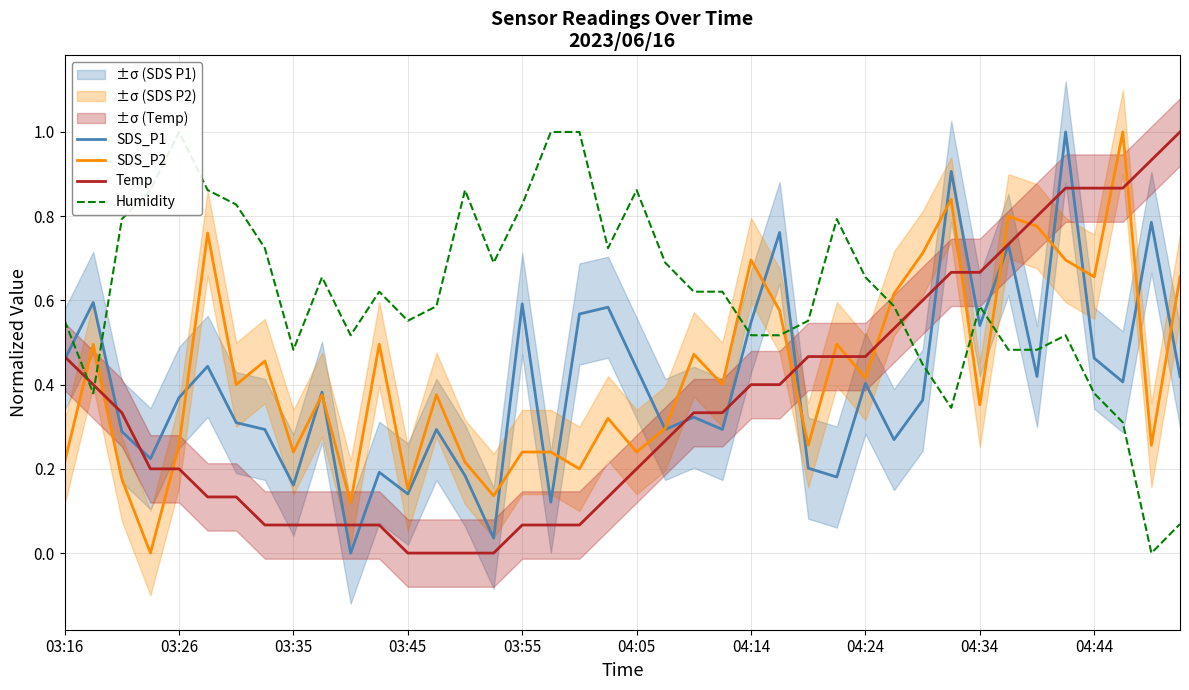

Read the Humidity value at 26.

0.6